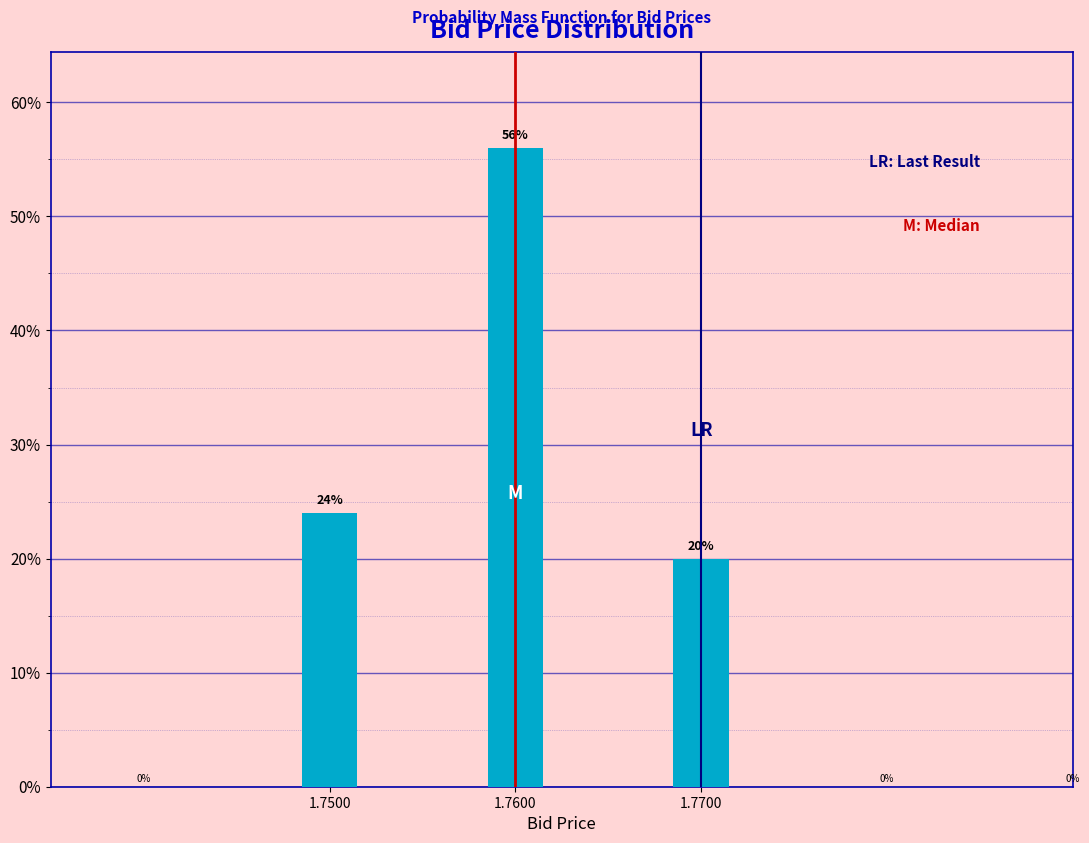

Reading left to right, extract all data points from this chart.

1.7500=24.0	1.7600=56.0	1.7700=20.0